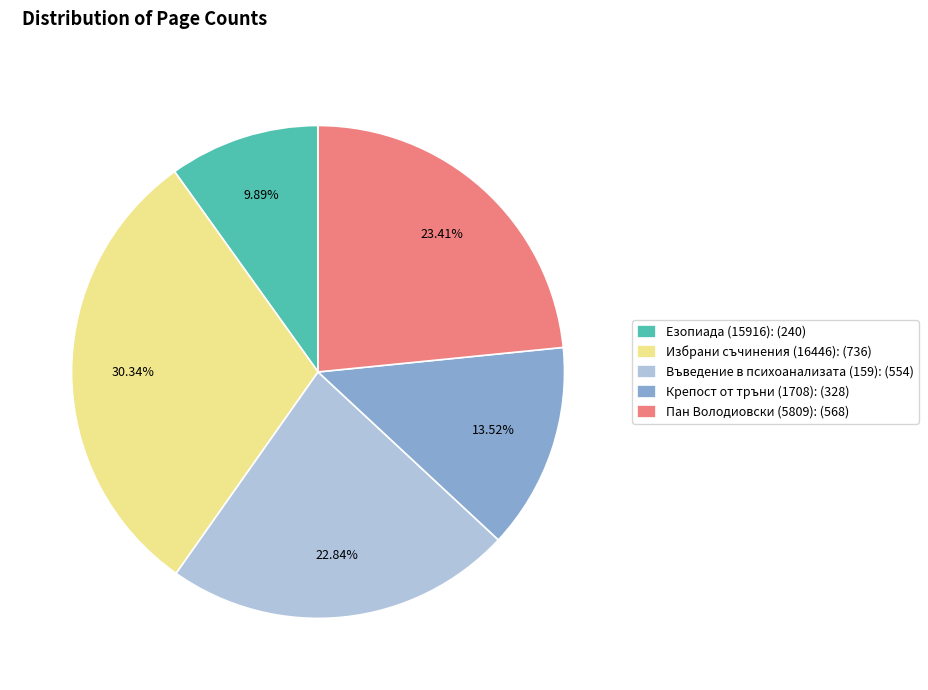

Approximately how many times larger is the value at Пан Володиовски (5809) compared to Езопиада (15916)?

2.4